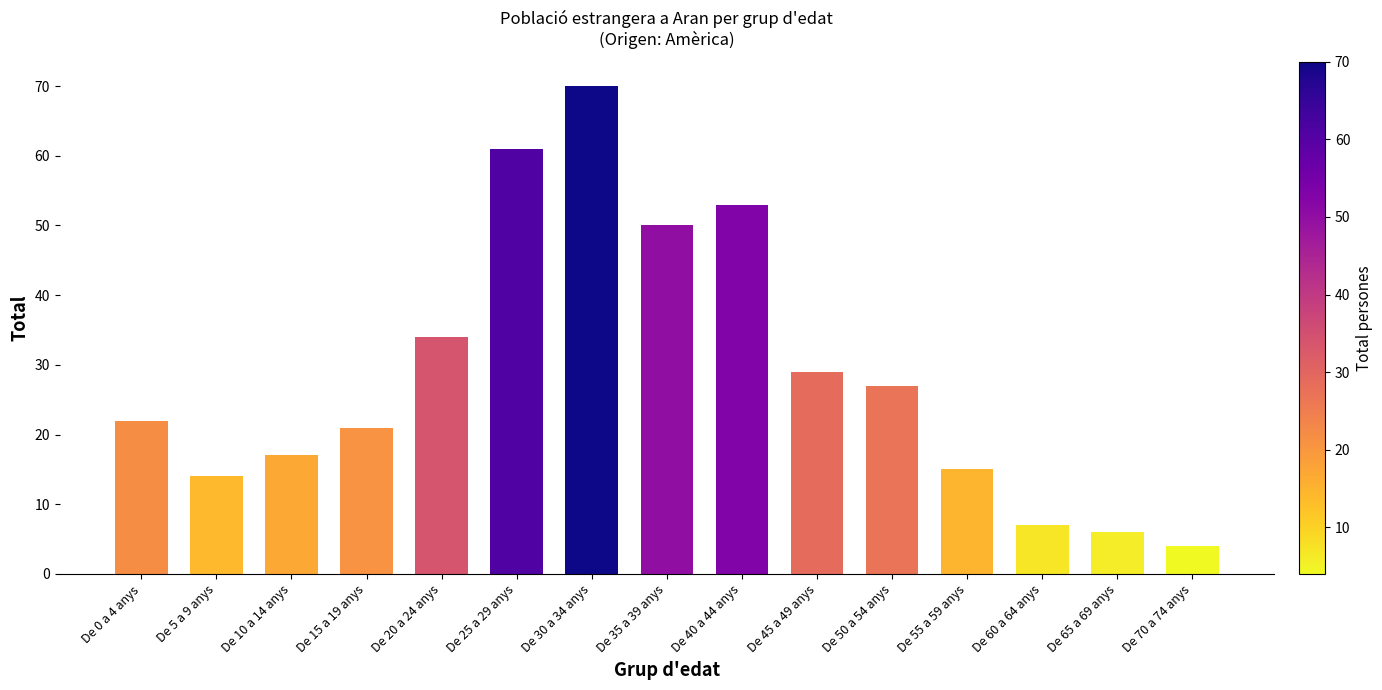

How many data points does each series have?

15